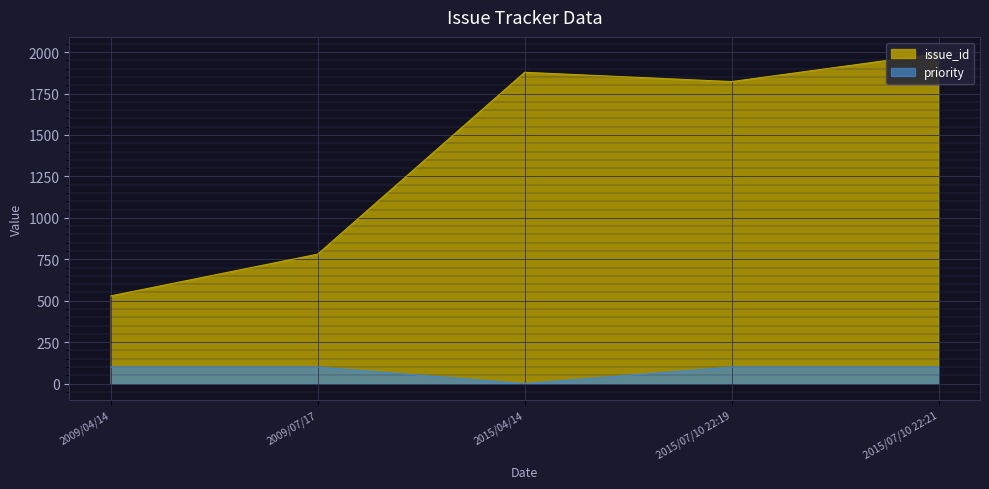

Between 2009/04/14 and 2015/07/10 22:19, which series saw the biggest shift?

issue_id